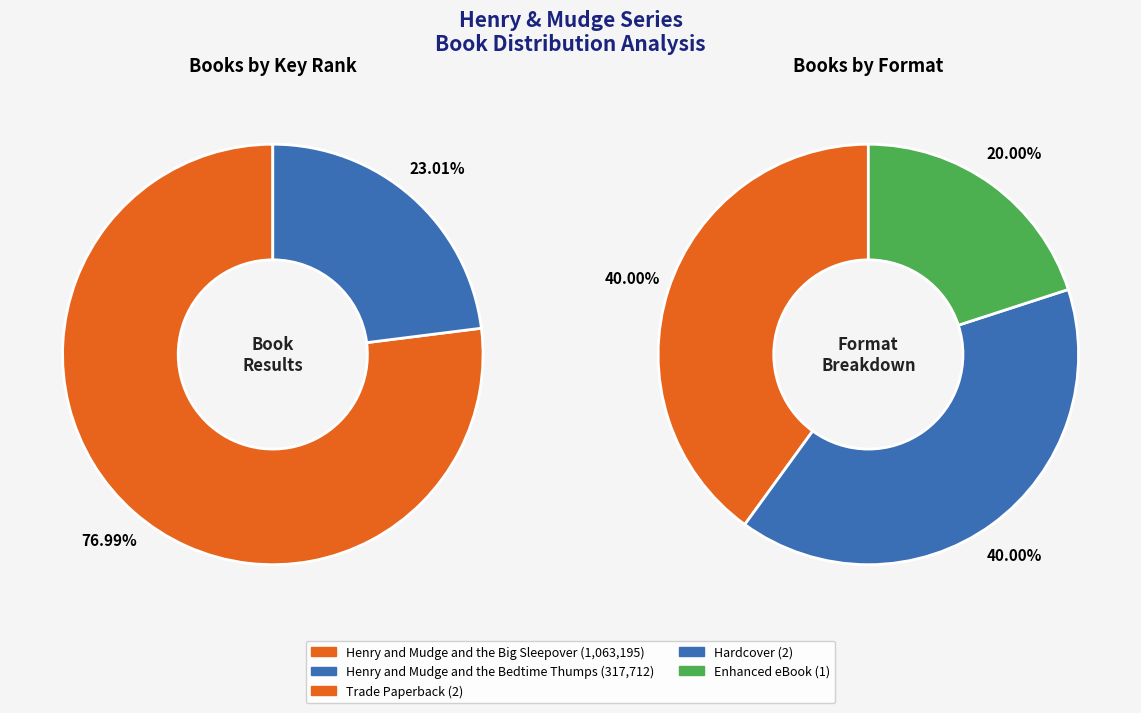

Rank the categories by value from lowest to highest.

Henry and Mudge and the Bedtime Thumps, Henry and Mudge and the Big Sleepover